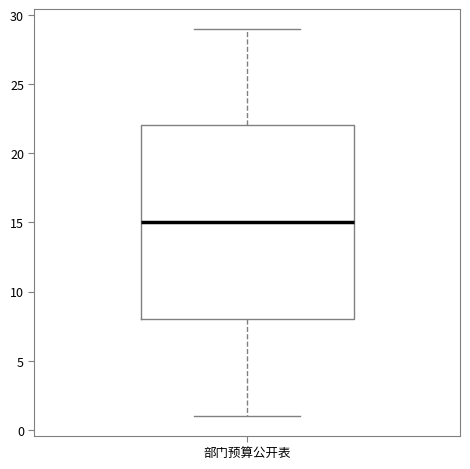

Transcribe this box plot: give where the median line is, the range the box spans, and where the two whiskers end, as read against the y-axis. The values are not printed on the chart, so give them approximately, as read against the axis.

median 15, box 8 to 22, whiskers 1 to 29